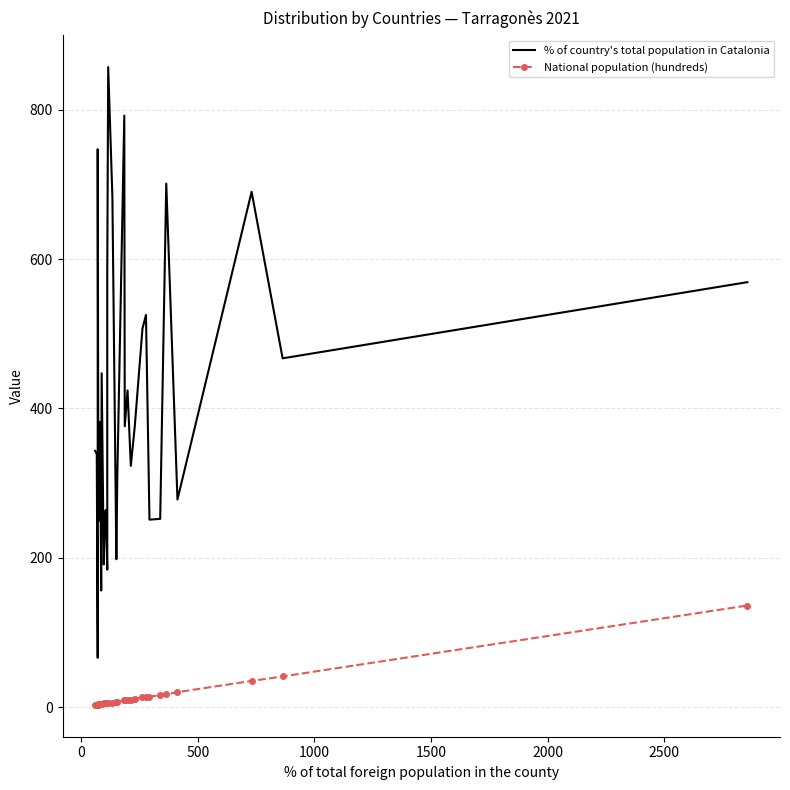

What is the value of the % of country's total population in Catalonia point at the 27th from the left?

251